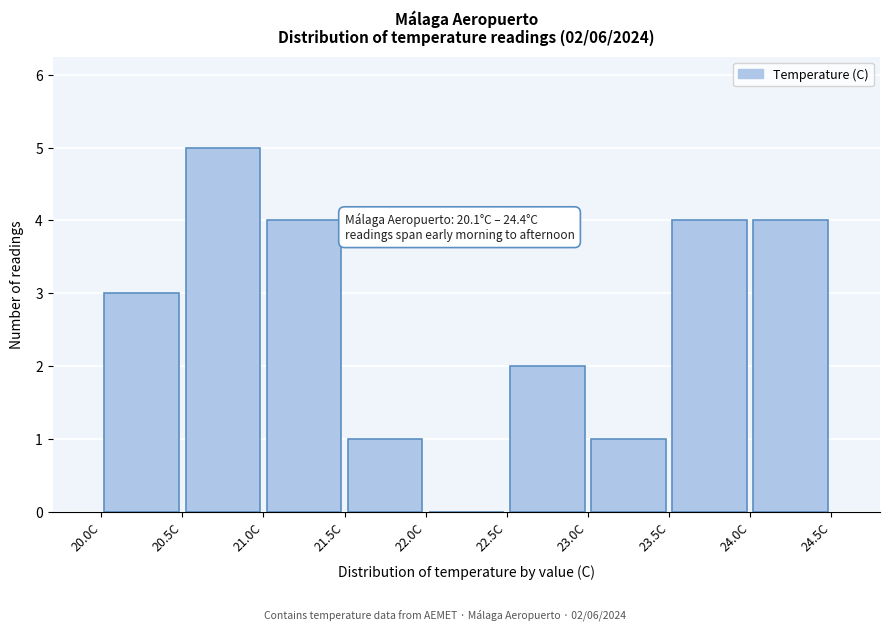

Over which range of the x-axis is the bar tallest?

20.5 to 21.0